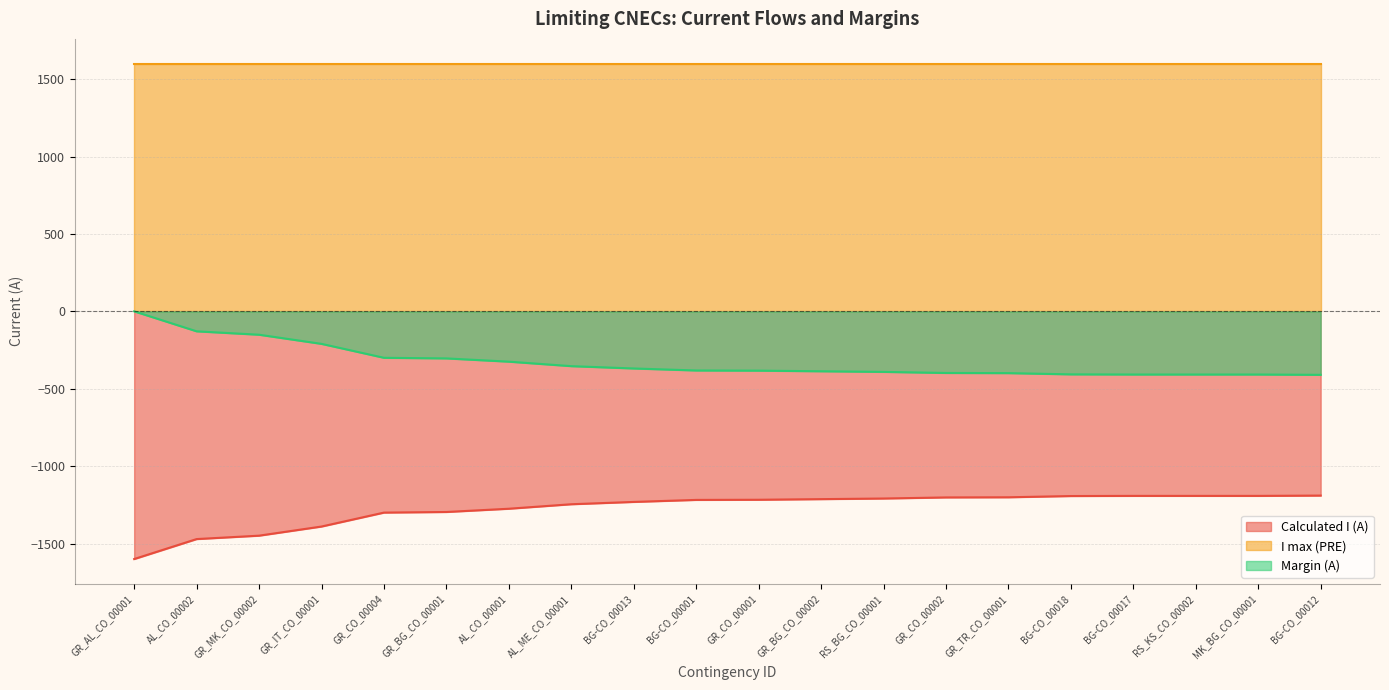

What is the label of the 1st point from the left?

GR_AL_CO_00001